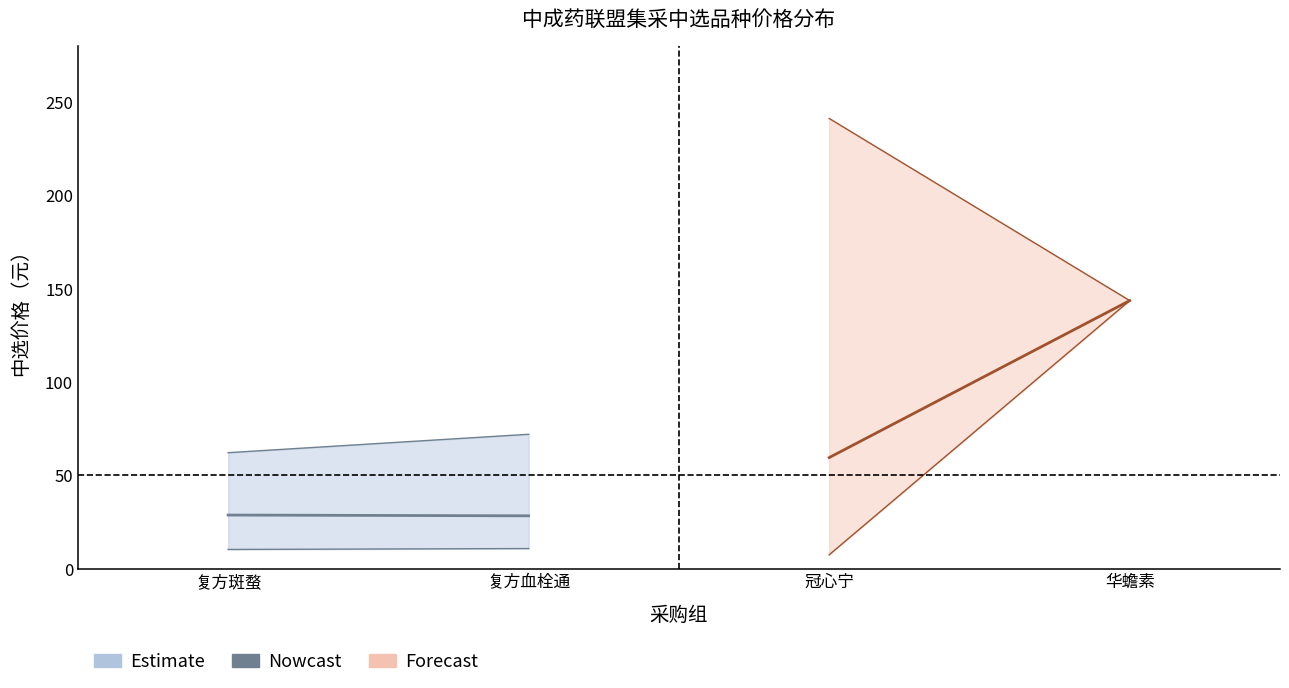

At which label is 中选价格_min closest to 75?

复方血栓通